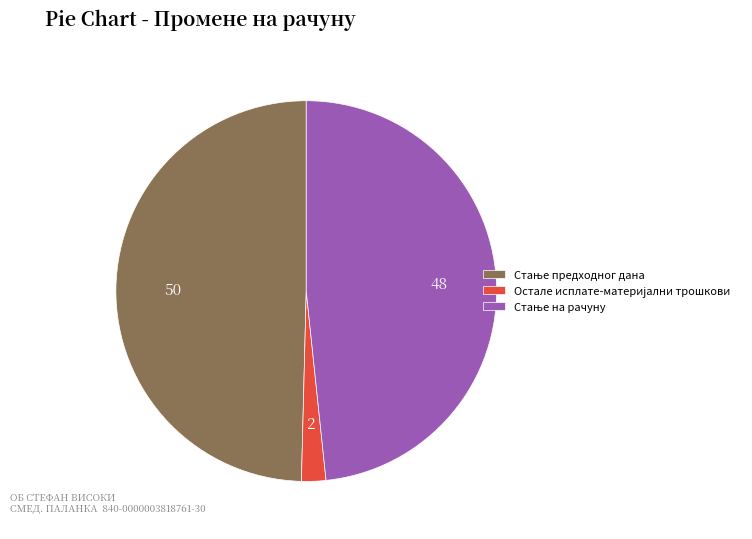

Does any single category account for the majority?

No